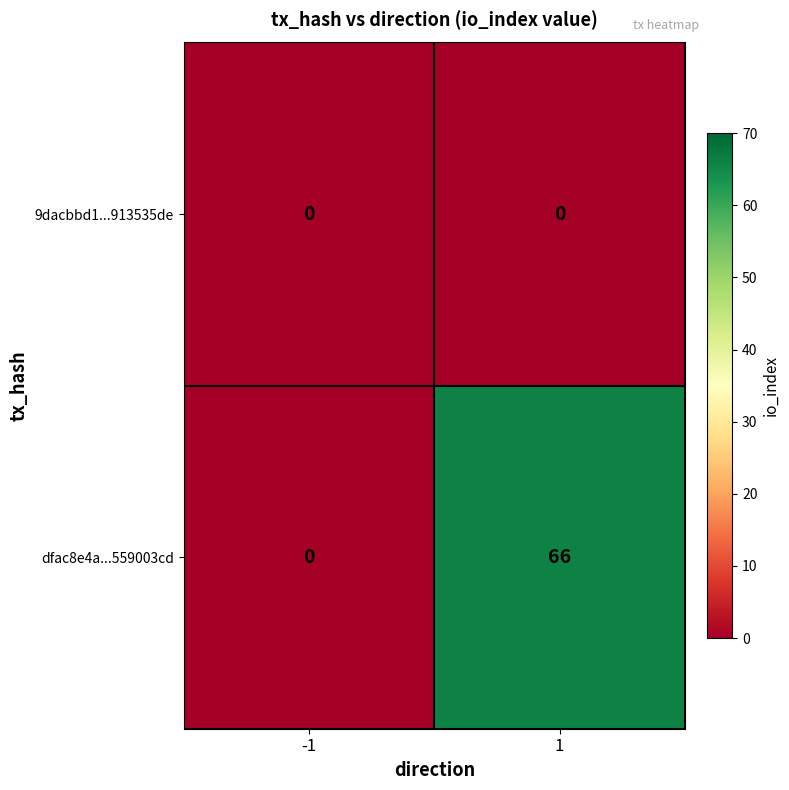

The value of dfac8e4a...559003cd at 1 is 66. True or false?

True